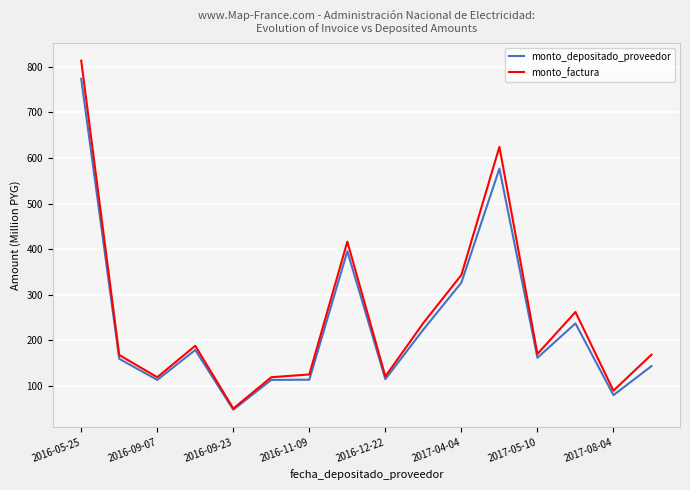

Does the chart display data point markers on the line(s)?

No